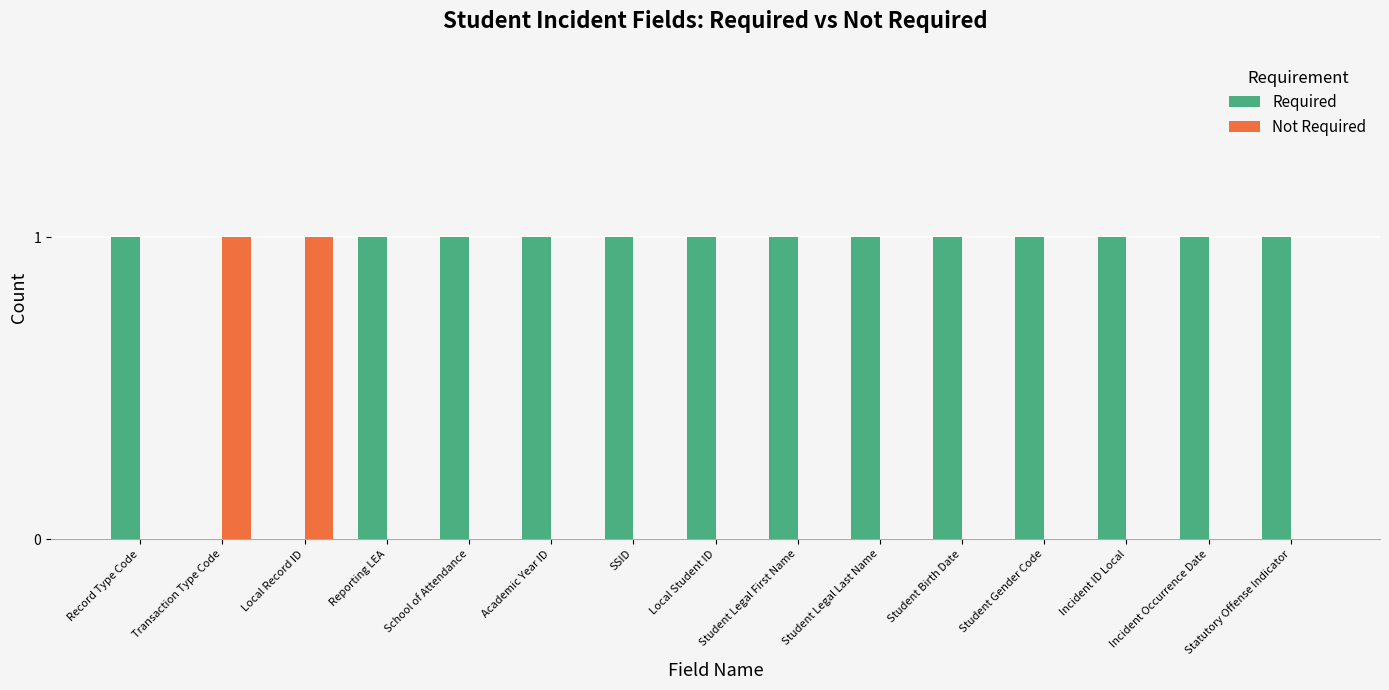

Is the value of Required at Student Legal First Name greater than the value of Not Required at Incident ID Local?

Yes